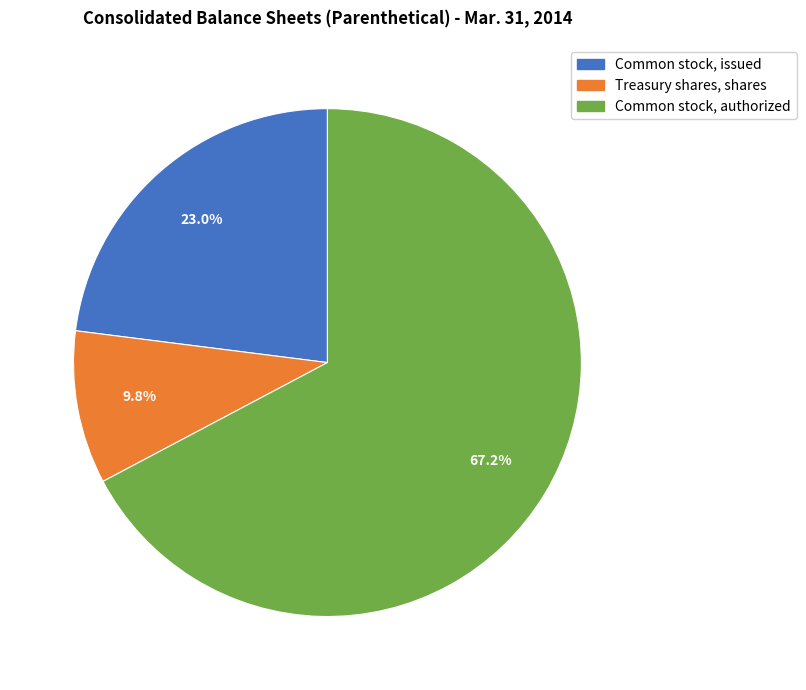

Combined, what portion of the pie is Common stock, authorized and Common stock, issued?

90.2%